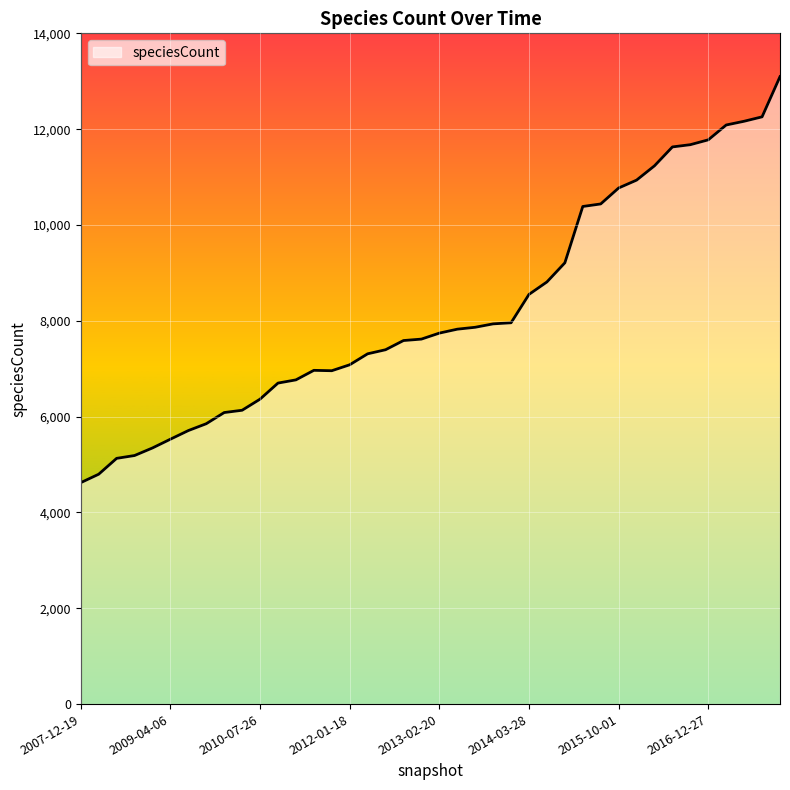

What is the minimum value shown in the chart?

4622